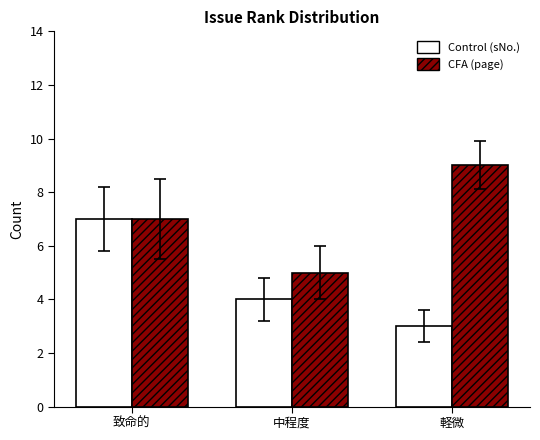

Rank the series by their average value, from lowest to highest.

Control (sNo.), CFA (page)